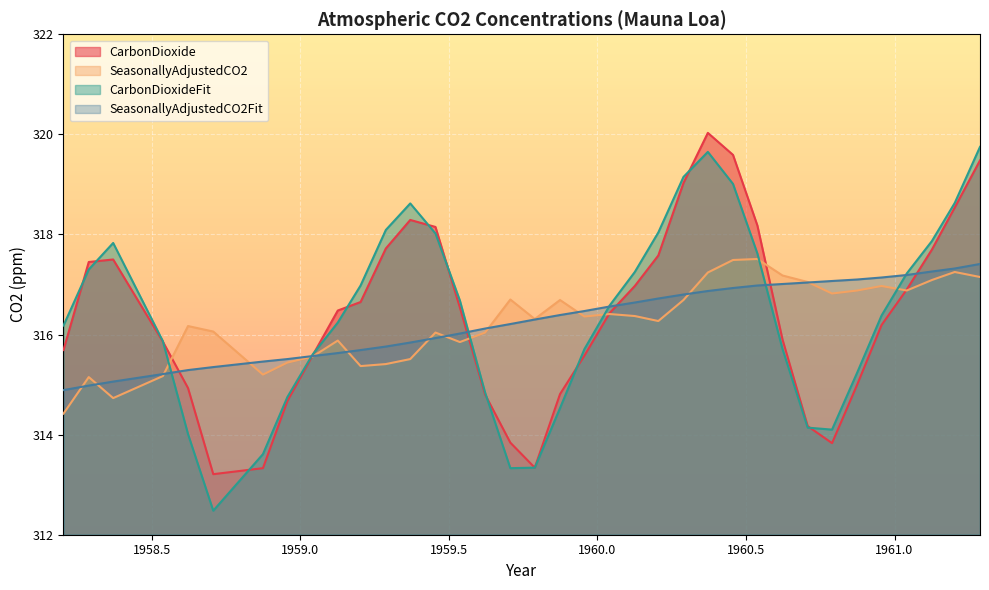

Reading left to right, extract all data points from this chart.

CarbonDioxide: 1958.2027=315.7	1958.2877=317.4	1958.3699=317.5	1958.537=315.9	1958.6219=314.9	1958.7068=313.2	1958.874=313.3	1958.9562=314.7	1959.0411=315.6	1959.126=316.5	1959.2027=316.6	1959.2877=317.7	1959.3699=318.3	1959.4548=318.1	1959.537=316.5	1959.6219=314.8	1959.7068=313.8	1959.789=313.3	1959.874=314.8	1959.9562=315.6	1960.041=316.4	1960.1257=317.0	1960.2049=317.6	1960.2896=319.0	1960.3716=320.0	1960.4563=319.6	1960.5383=318.2	1960.623=315.9	1960.7077=314.2	1960.7896=313.8	1960.8743=315.0	1960.9563=316.2	1961.0411=316.9	1961.126=317.7	1961.2027=318.5	1961.2877=319.5
SeasonallyAdjustedCO2: 1958.2027=314.4	1958.2877=315.1	1958.3699=314.7	1958.537=315.2	1958.6219=316.2	1958.7068=316.1	1958.874=315.2	1958.9562=315.4	1959.0411=315.6	1959.126=315.9	1959.2027=315.4	1959.2877=315.4	1959.3699=315.5	1959.4548=316.0	1959.537=315.9	1959.6219=316.0	1959.7068=316.7	1959.789=316.3	1959.874=316.7	1959.9562=316.4	1960.041=316.4	1960.1257=316.4	1960.2049=316.3	1960.2896=316.7	1960.3716=317.2	1960.4563=317.5	1960.5383=317.5	1960.623=317.2	1960.7077=317.1	1960.7896=316.8	1960.8743=316.9	1960.9563=317.0	1961.0411=316.9	1961.126=317.1	1961.2027=317.2	1961.2877=317.1
CarbonDioxideFit: 1958.2027=316.2	1958.2877=317.3	1958.3699=317.8	1958.537=315.9	1958.6219=314.0	1958.7068=312.5	1958.874=313.6	1958.9562=314.8	1959.0411=315.6	1959.126=316.2	1959.2027=317.0	1959.2877=318.1	1959.3699=318.6	1959.4548=318.0	1959.537=316.7	1959.6219=314.8	1959.7068=313.3	1959.789=313.3	1959.874=314.5	1959.9562=315.7	1960.041=316.6	1960.1257=317.2	1960.2049=318.0	1960.2896=319.1	1960.3716=319.6	1960.4563=319.0	1960.5383=317.6	1960.623=315.7	1960.7077=314.1	1960.7896=314.1	1960.8743=315.2	1960.9563=316.4	1961.0411=317.2	1961.126=317.9	1961.2027=318.6	1961.2877=319.8
SeasonallyAdjustedCO2Fit: 1958.2027=314.9	1958.2877=315.0	1958.3699=315.1	1958.537=315.2	1958.6219=315.3	1958.7068=315.4	1958.874=315.5	1958.9562=315.5	1959.0411=315.6	1959.126=315.6	1959.2027=315.7	1959.2877=315.8	1959.3699=315.8	1959.4548=315.9	1959.537=316.0	1959.6219=316.1	1959.7068=316.2	1959.789=316.3	1959.874=316.4	1959.9562=316.5	1960.041=316.6	1960.1257=316.6	1960.2049=316.7	1960.2896=316.8	1960.3716=316.9	1960.4563=316.9	1960.5383=317.0	1960.623=317.0	1960.7077=317.0	1960.7896=317.1	1960.8743=317.1	1960.9563=317.1	1961.0411=317.2	1961.126=317.3	1961.2027=317.3	1961.2877=317.4